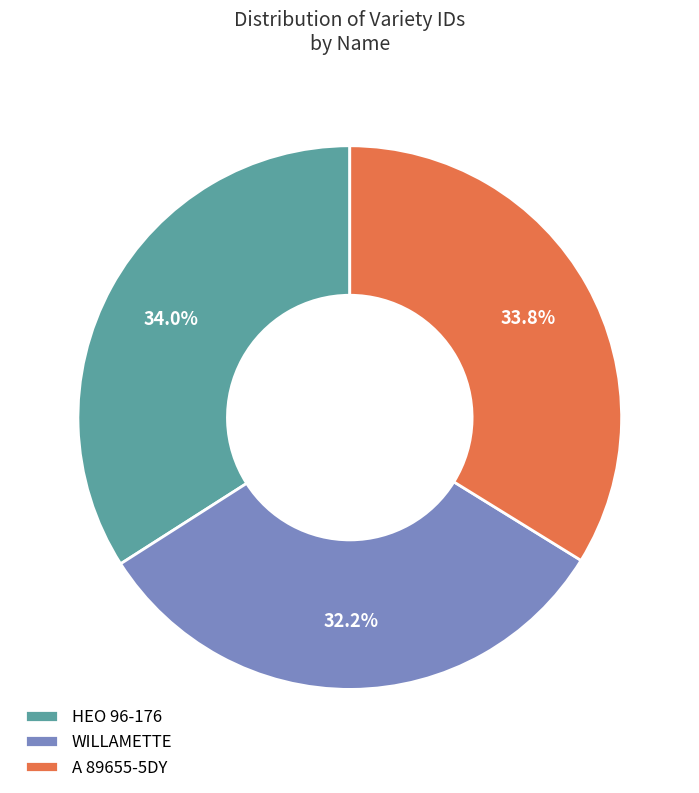

True or false: WILLAMETTE accounts for 19% of the total.

False